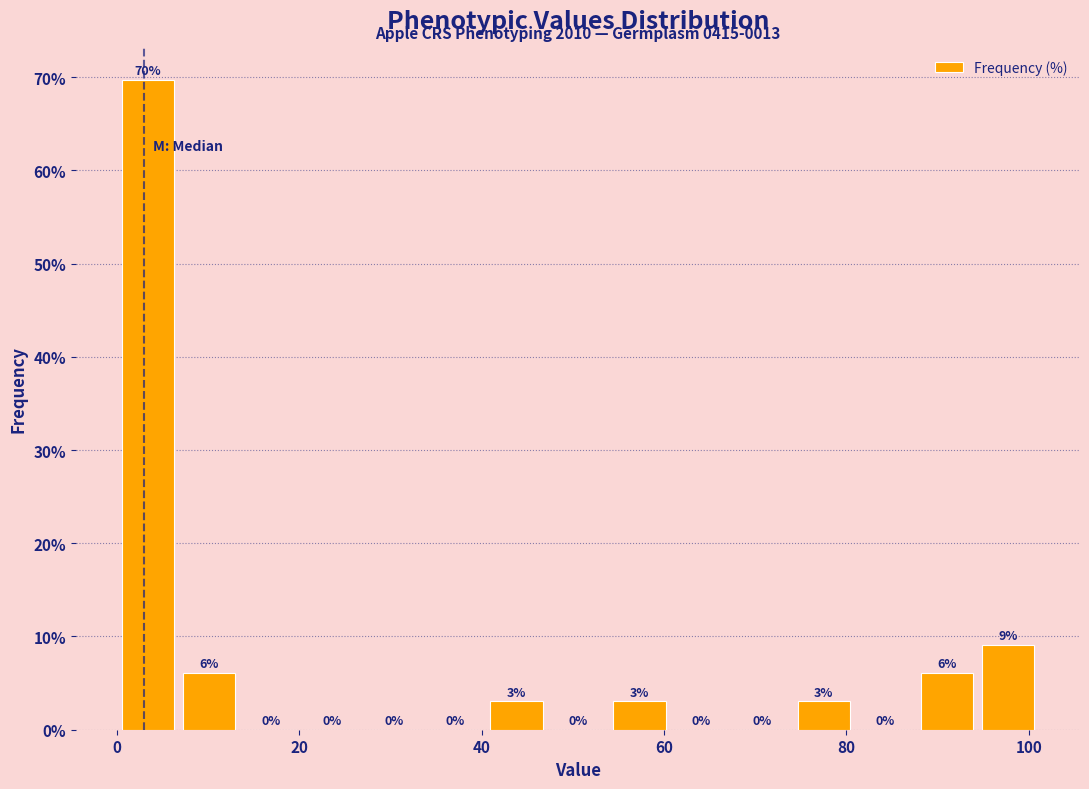

Around what value on the x-axis is the tallest bar? Give the approximate position of its centre, as read against the axis.

4